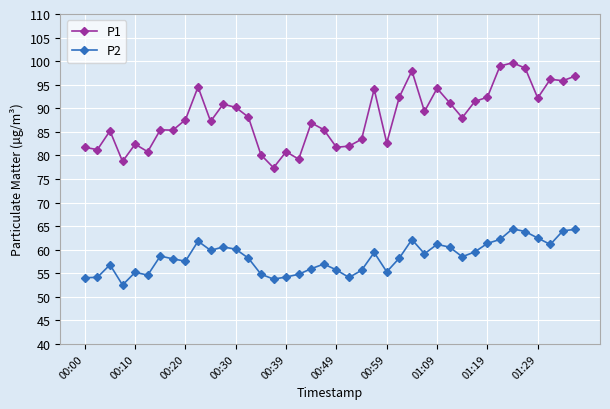

What is the value of the P1 point at the 9th from the left?

87.6